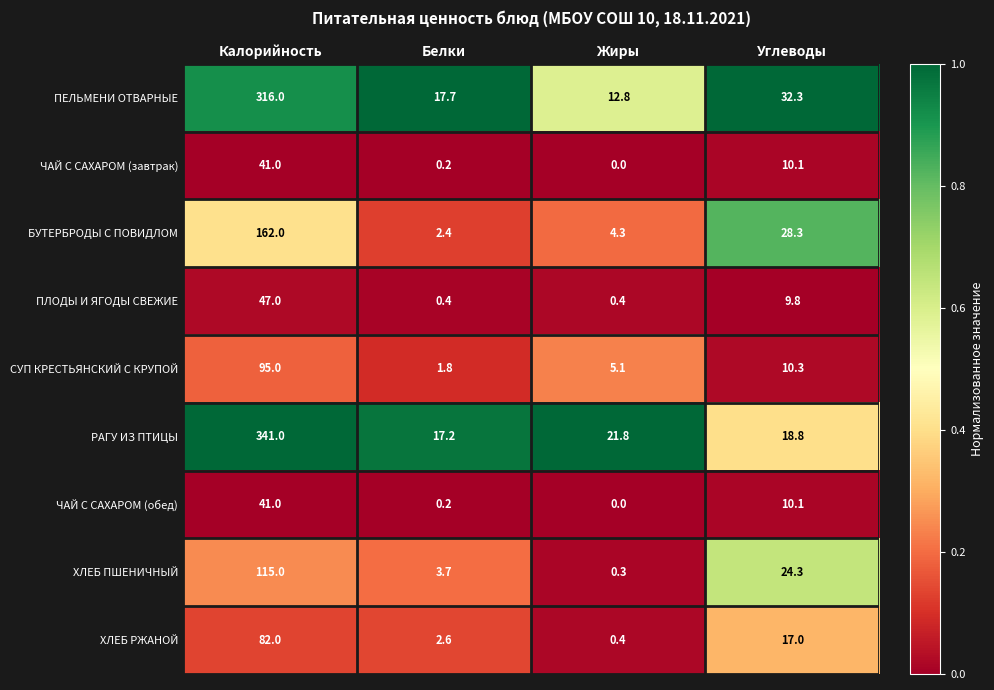

Which series has the widest spread of values?

РАГУ ИЗ ПТИЦЫ